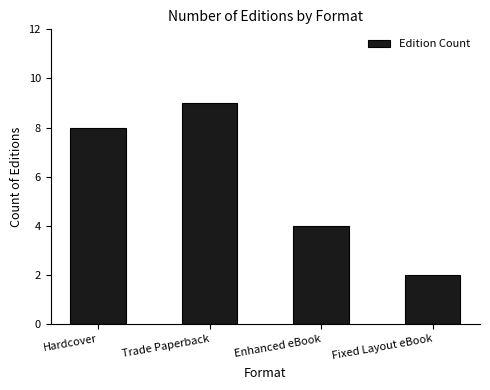

What position from the right is Enhanced eBook?

2